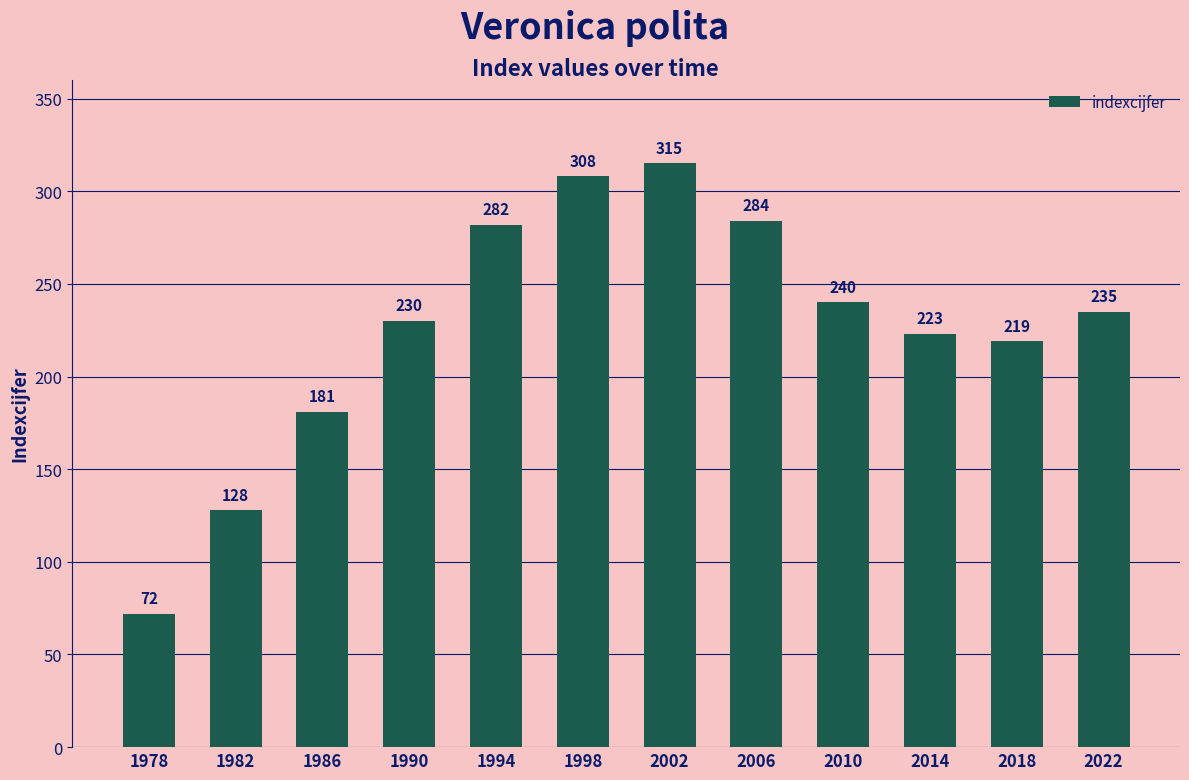

Rank the categories by value from lowest to highest.

1978, 1982, 1986, 2018, 2014, 1990, 2022, 2010, 1994, 2006, 1998, 2002